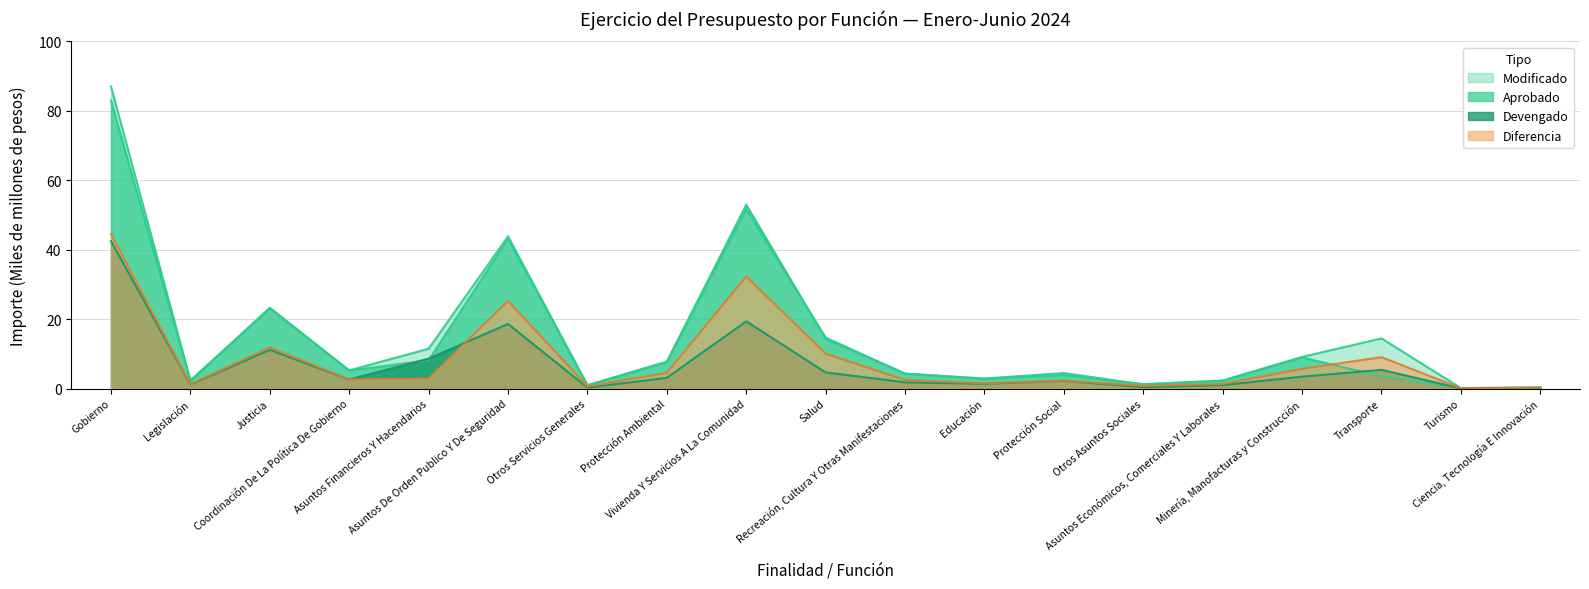

What is the value of the Diferencia point at the 19th from the left?

0.2